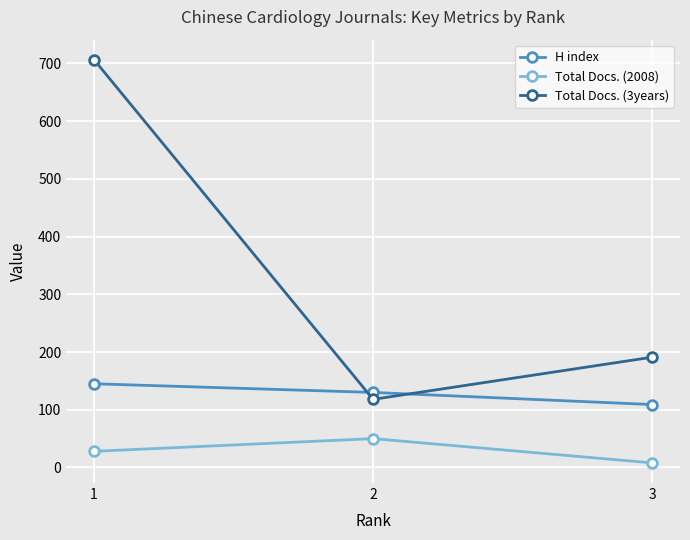

List the series in order of their overall mean, lowest first.

Total Docs. (2008), H index, Total Docs. (3years)